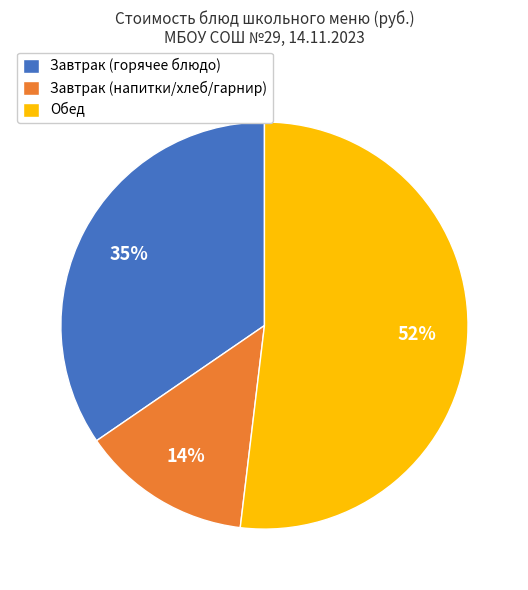

Which category has the smallest portion of the pie?

Завтрак (напитки/хлеб/гарнир)